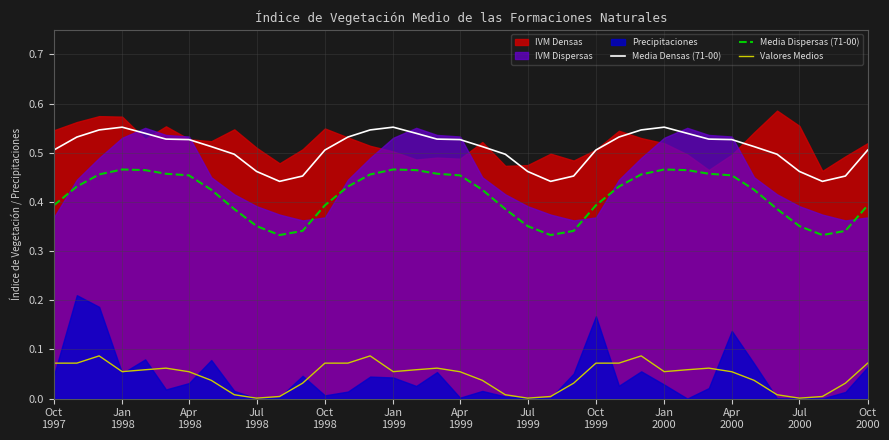

True or false: Media Dispersas (71-00) and Media Densas (71-00) cross at least once.

False